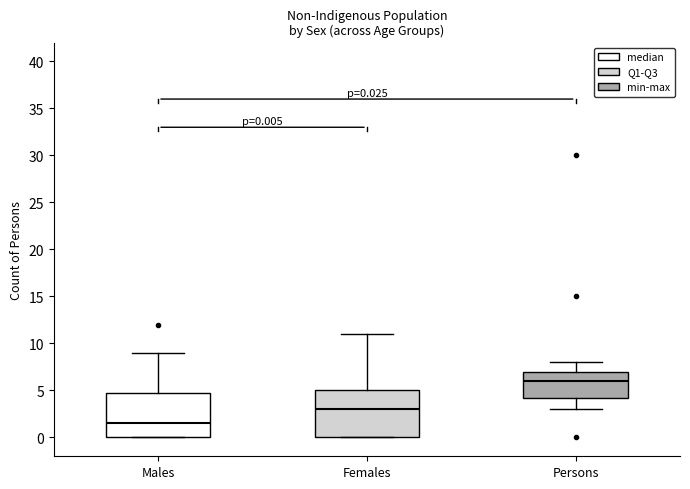

Which box's median line is the highest?

Persons